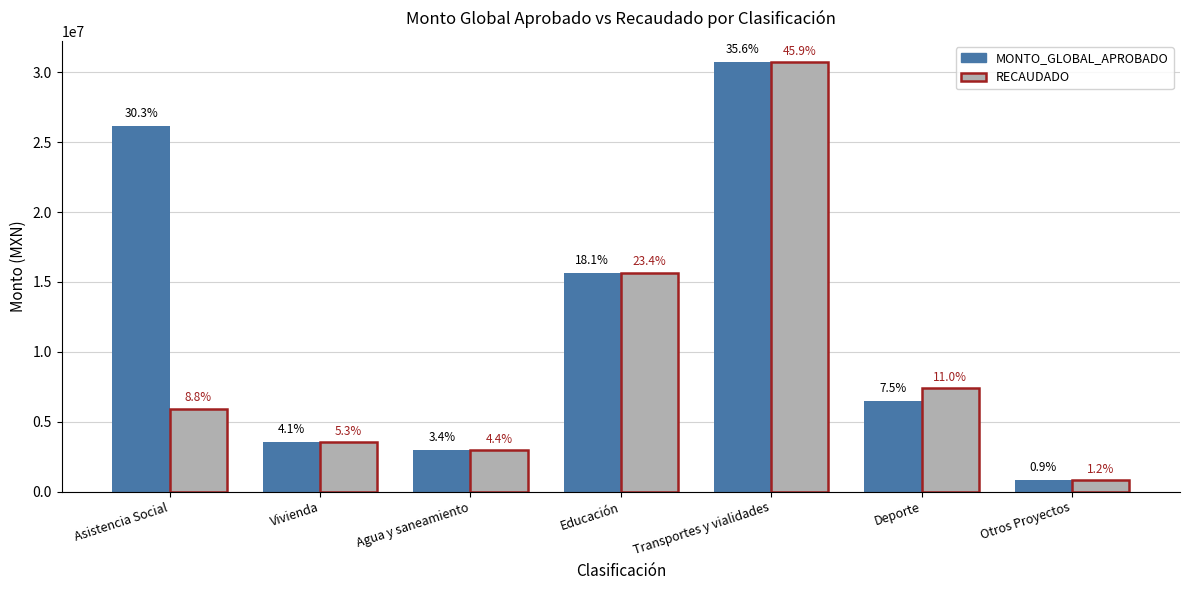

True or false: RECAUDADO has a value of 3542556.4 at Asistencia Social.

False